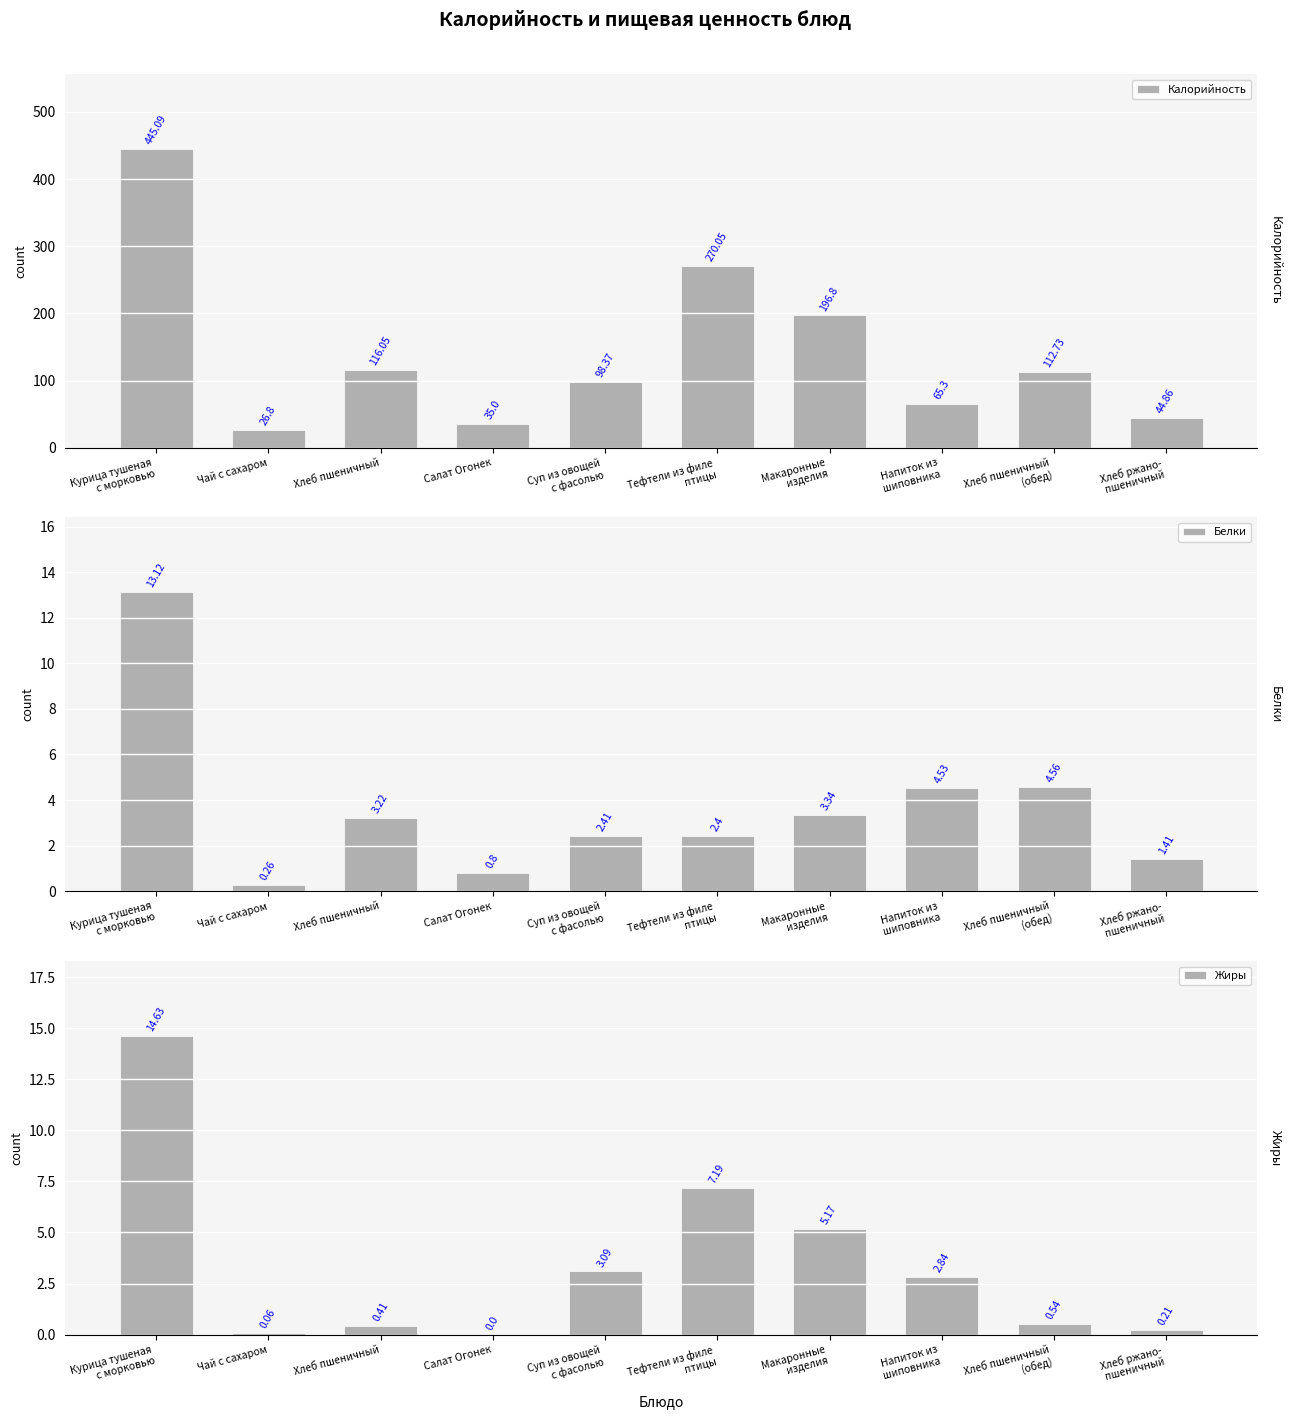

Which series has the largest total across all categories?

Калорийность